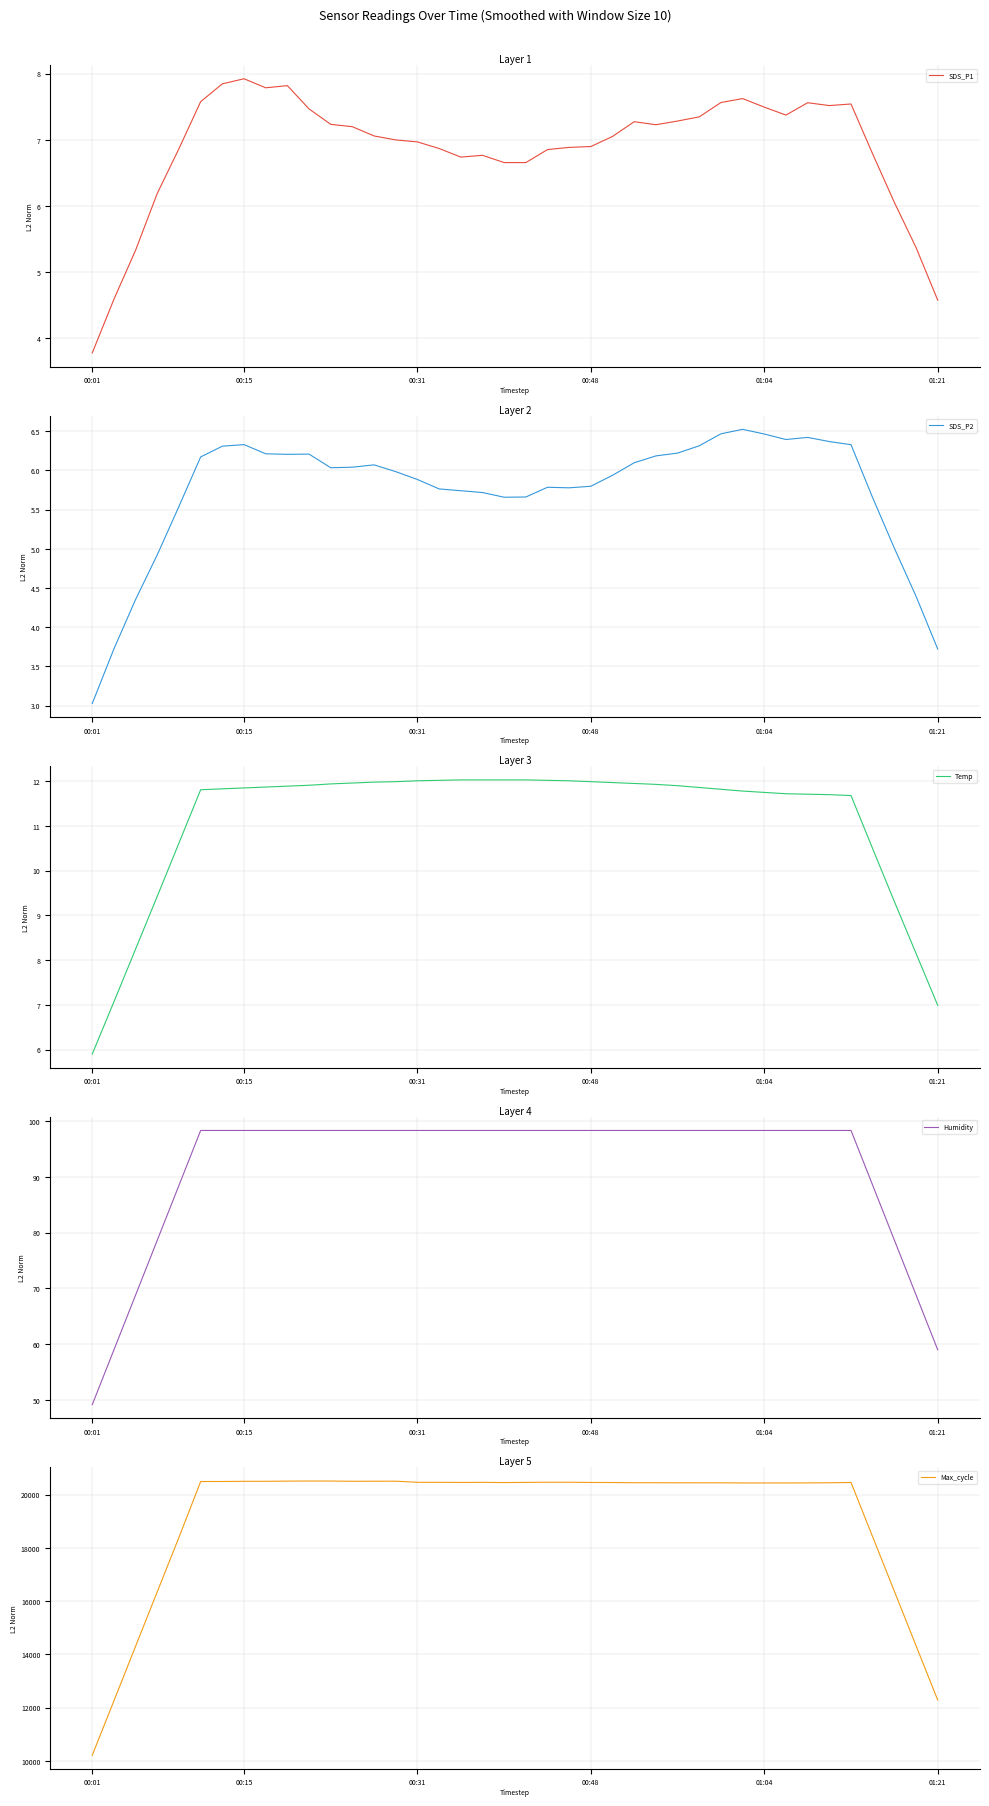

At which category is the sum across all series the highest?

10